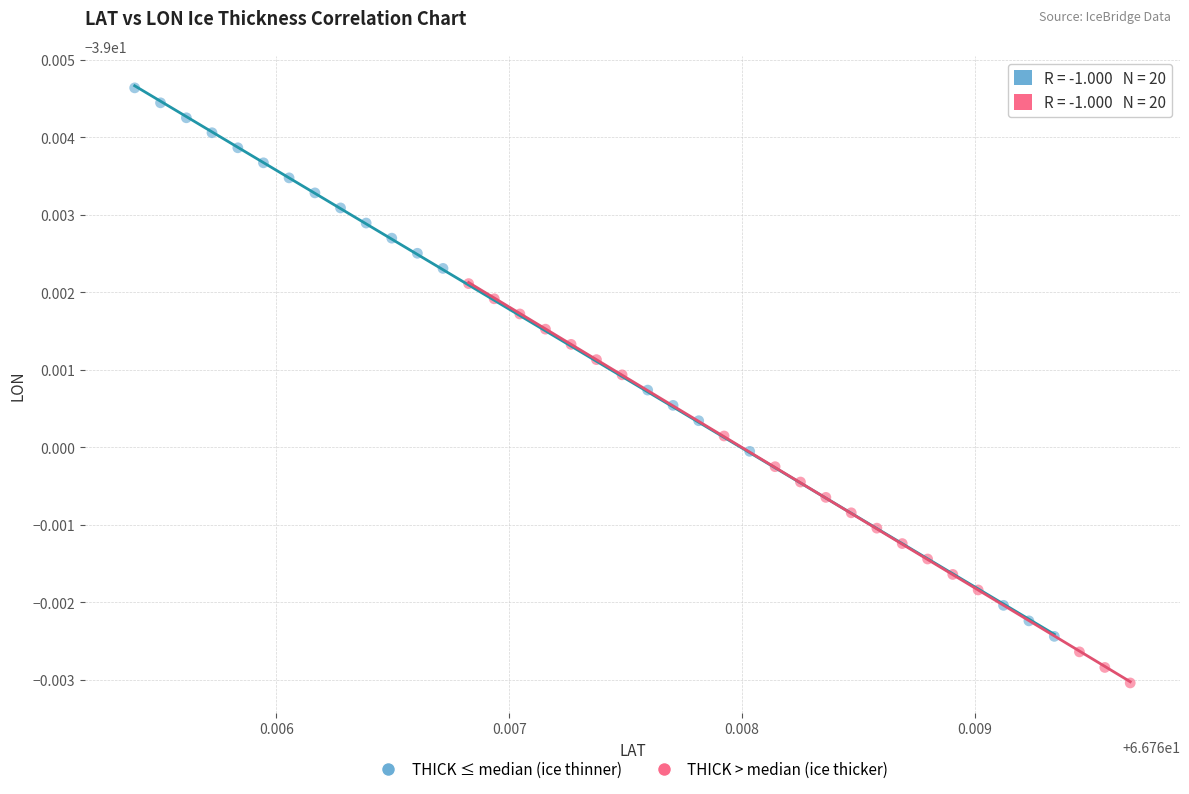

Which series reaches the minimum Y coordinate?

THICK > median (ice thicker)